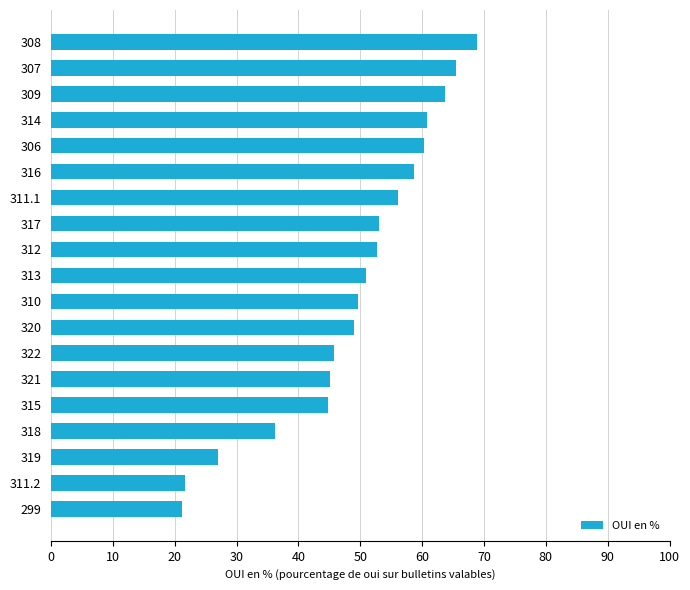

Approximately how many times larger is the value at 308 compared to 322?

1.5